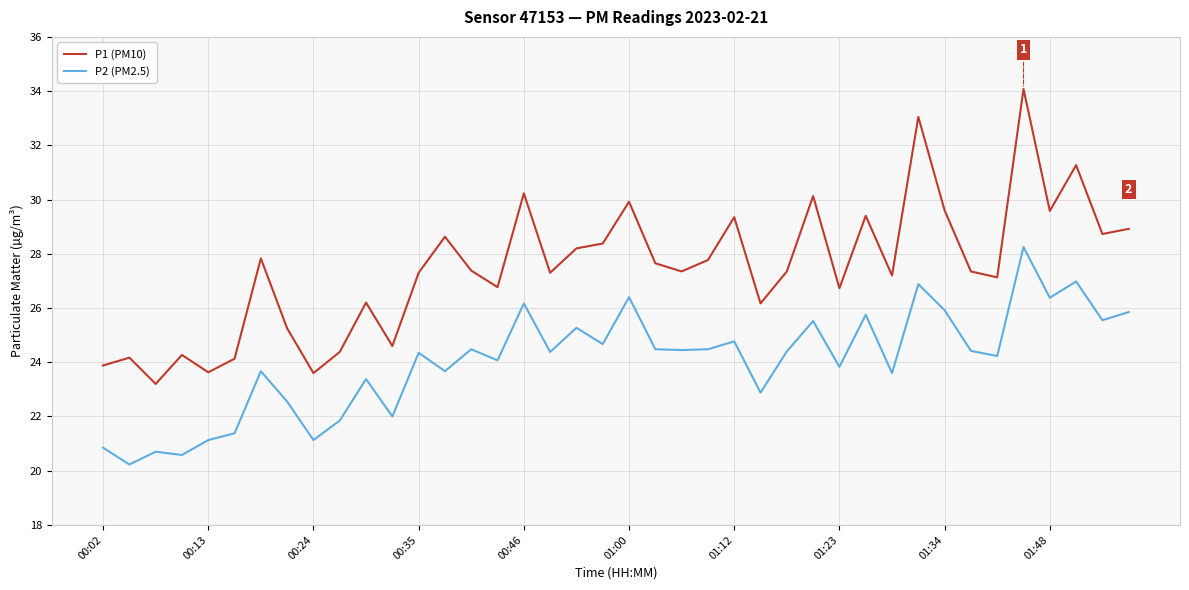

List the series in order of their peak value, highest first.

P1 (PM10), P2 (PM2.5)